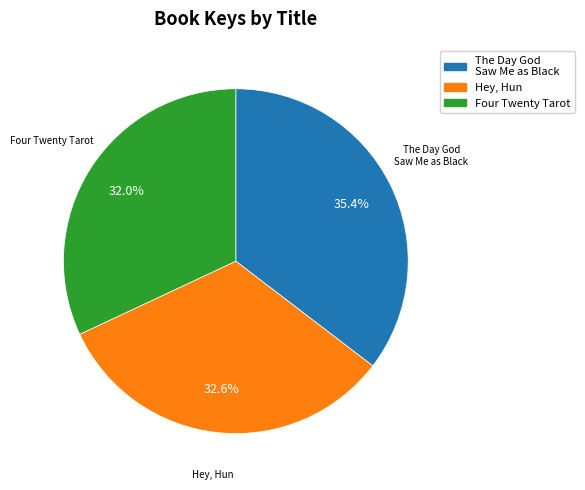

Is there any slice that represents more than half of the pie?

No